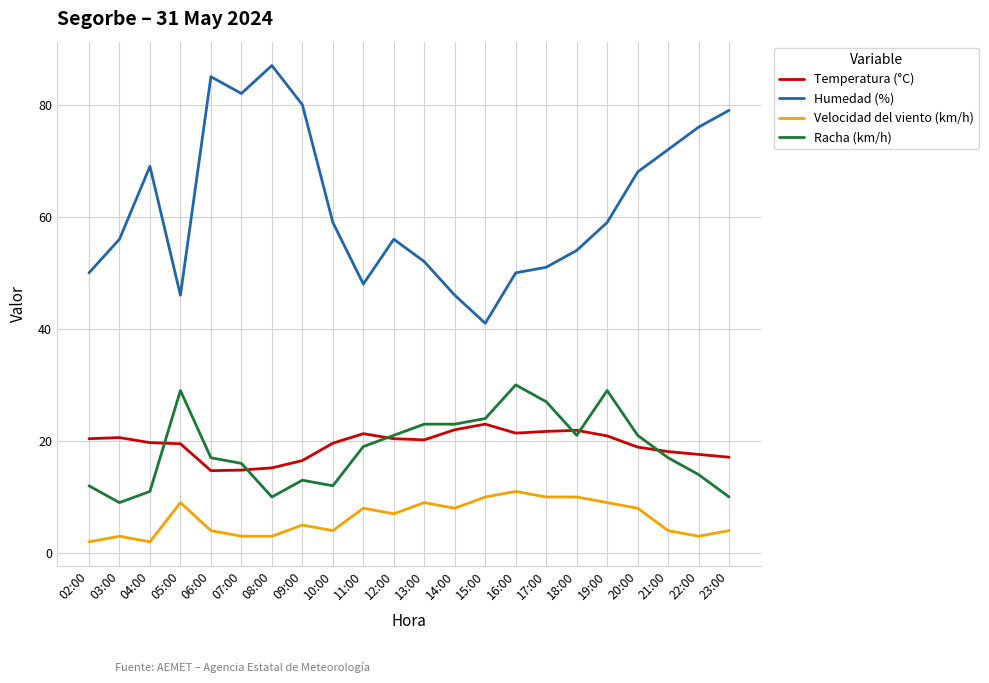

What is the difference between the second highest and minimum values in the Humedad (%) series?

44.0